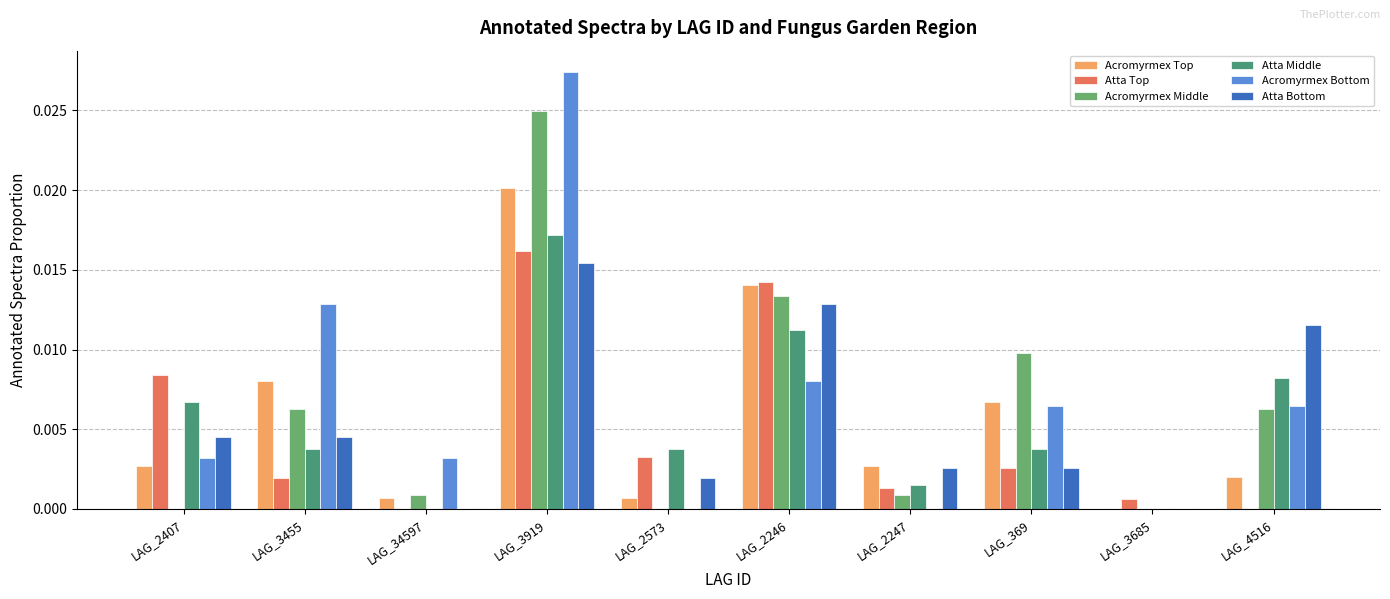

What is the sum of all Atta Middle values?

0.1